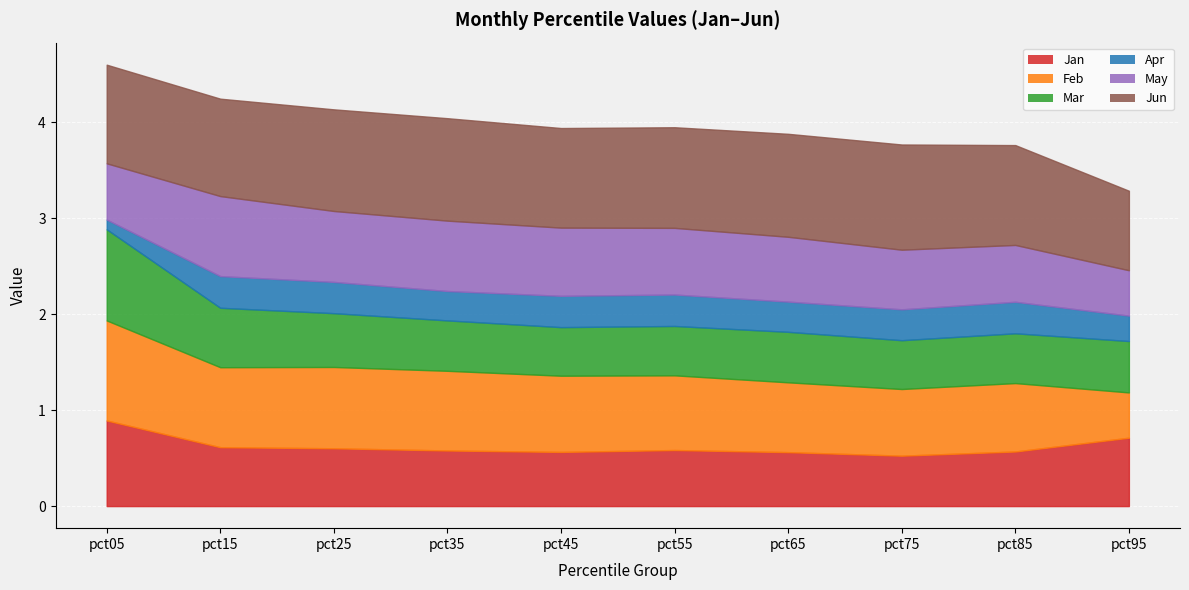

At which category does Jan reach its first local peak?

pct55